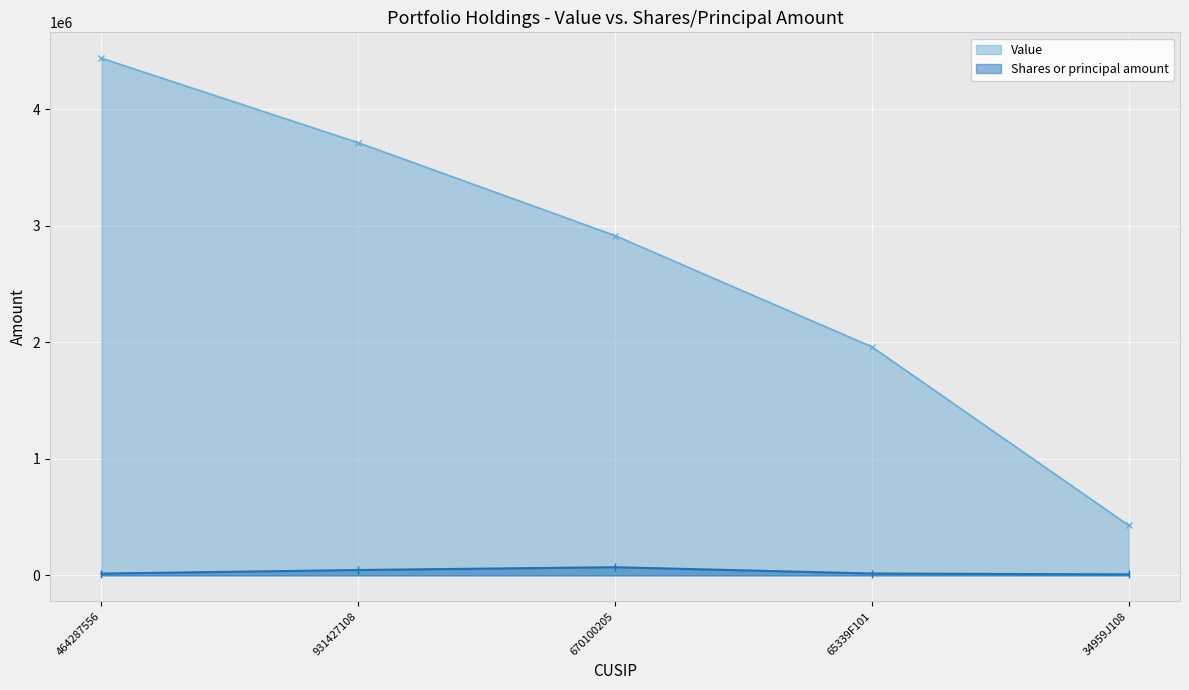

At which label does Value first exceed 2915000?

464287556